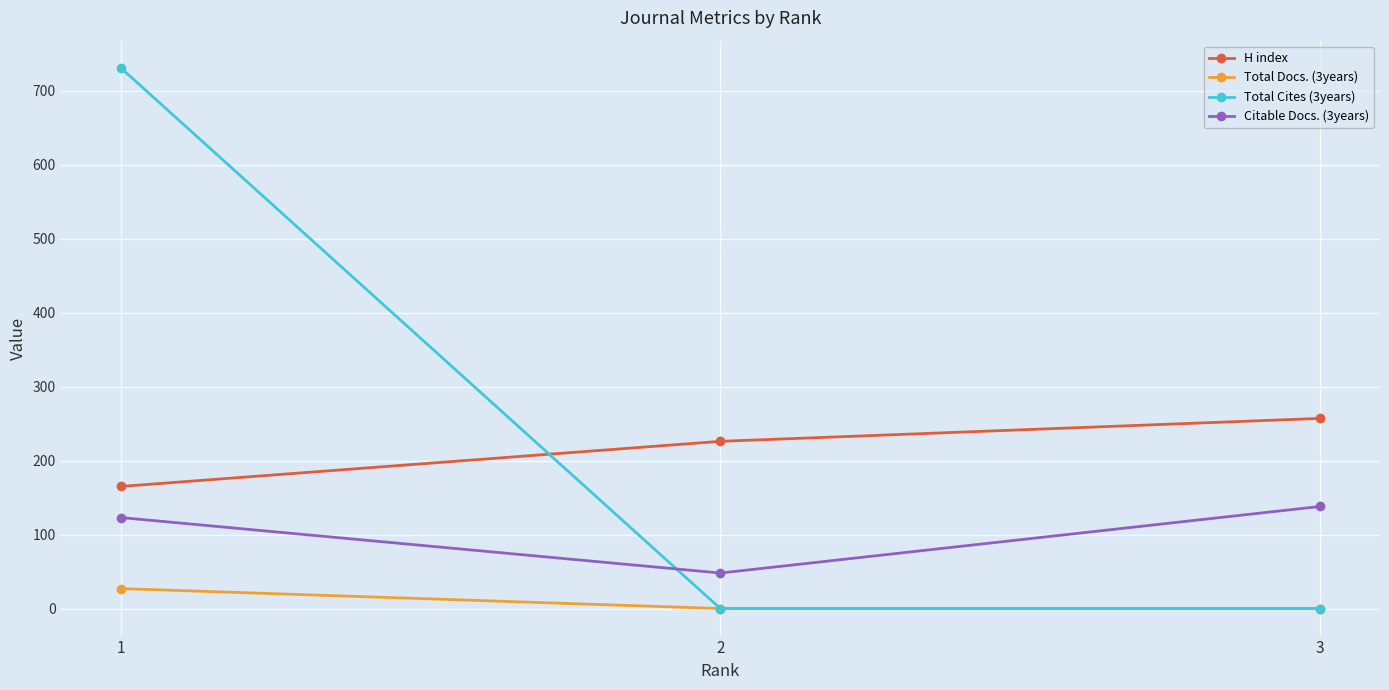

Which series changed the most between 1 and 2?

Total Cites (3years)